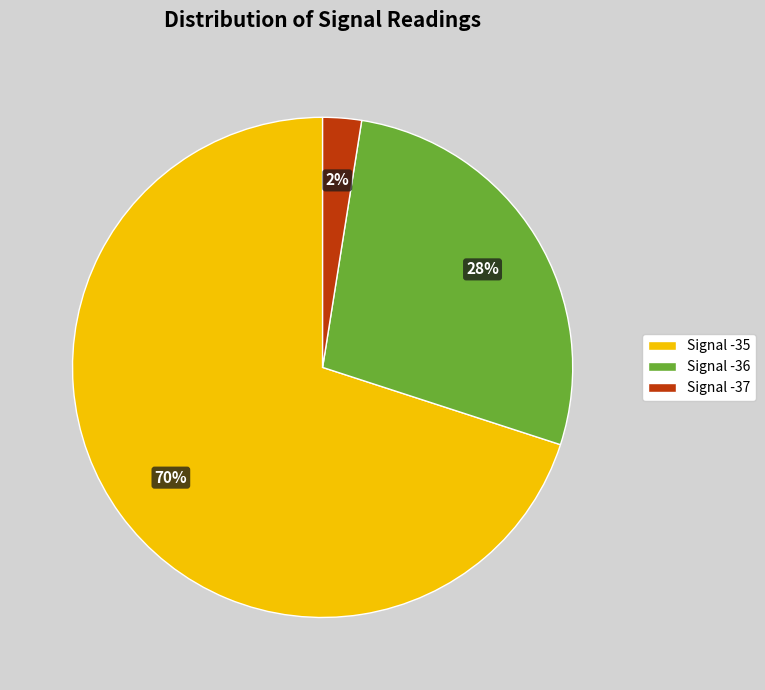

Is the sum of Signal -35 and Signal -36 greater than half?

Yes